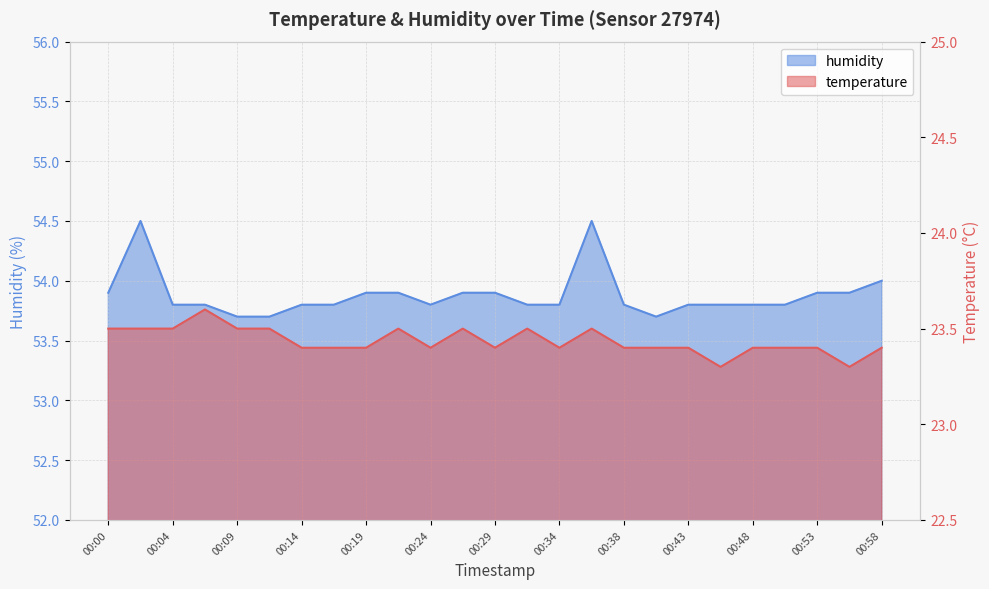

At how many categories does at least one series exceed 42?

25